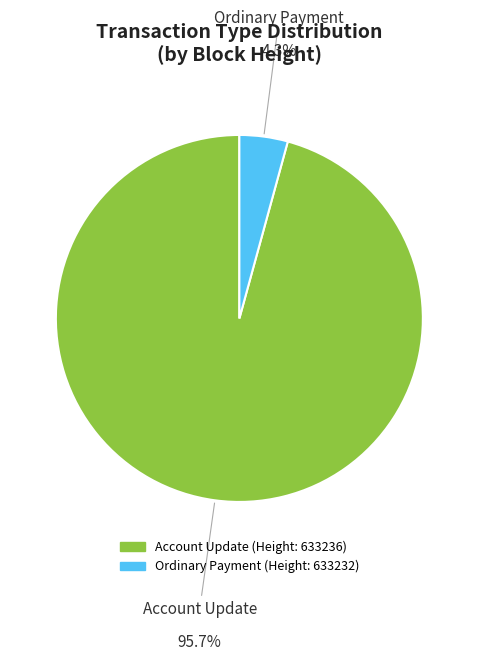

How many segments does this pie chart have?

2